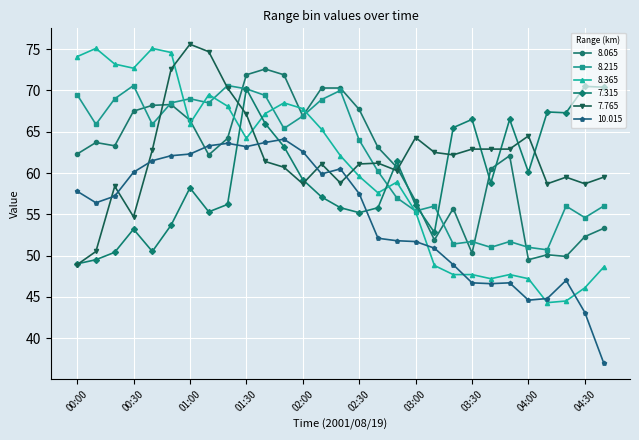

Which series has the widest spread of values?

8.365